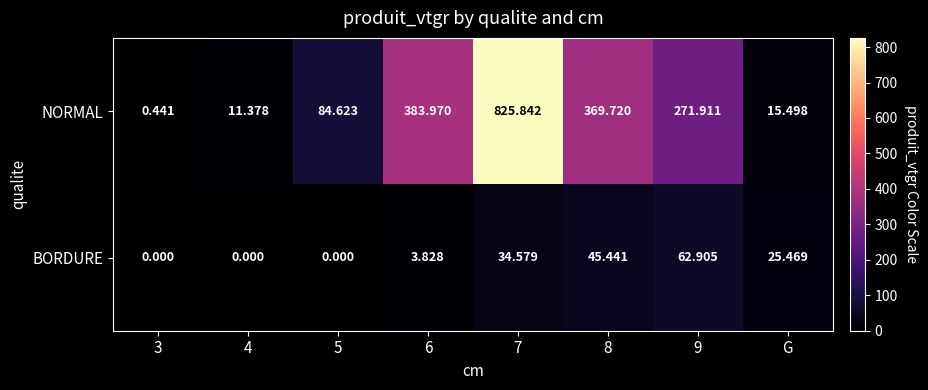

At G, list the series in order from smallest to largest.

NORMAL, BORDURE